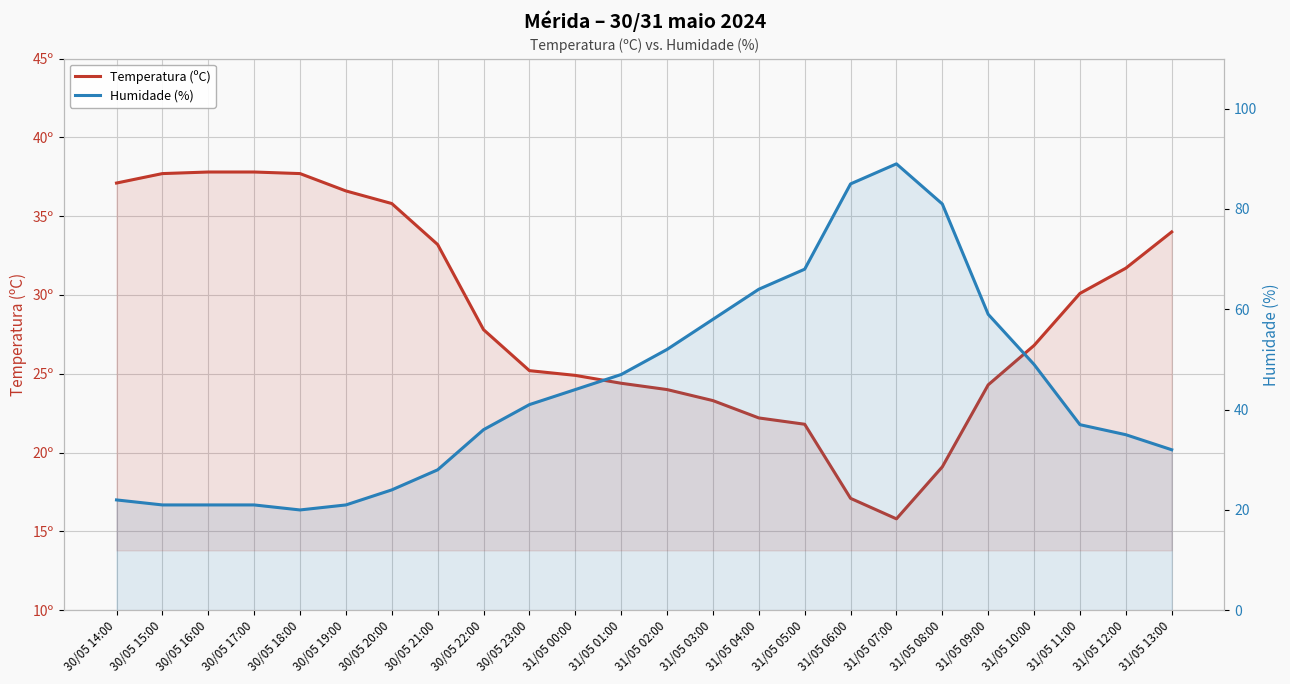

At how many categories does at least one series exceed 43?

11